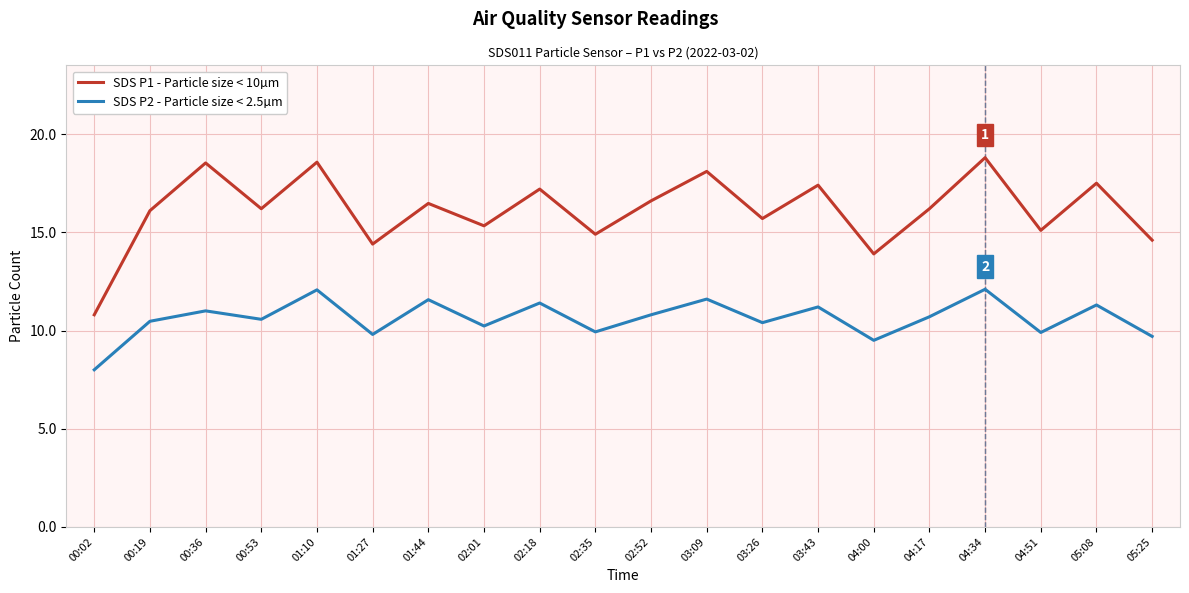

True or false: SDS P2 - Particle size < 2.5µm and SDS P1 - Particle size < 10µm cross at least once.

False